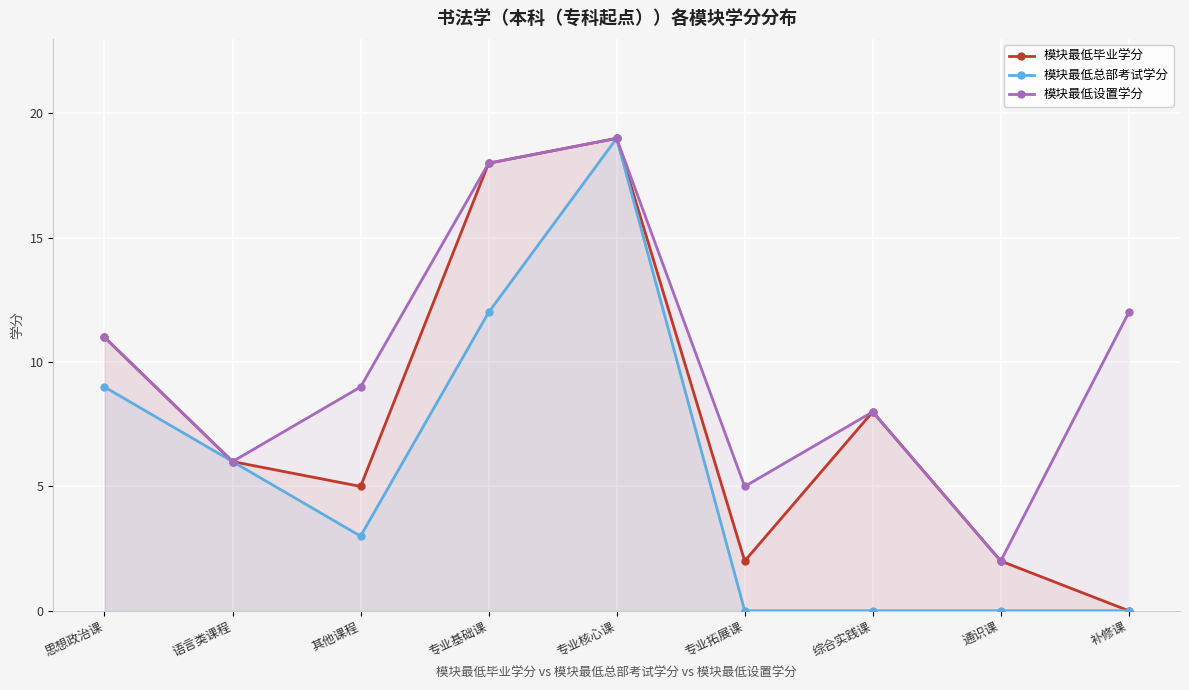

Reading right to left, extract all data points from this chart.

模块最低毕业学分: 补修课=0	通识课=2	综合实践课=8	专业拓展课=2	专业核心课=19	专业基础课=18	其他课程=5	语言类课程=6	思想政治课=11
模块最低总部考试学分: 补修课=0	通识课=0	综合实践课=0	专业拓展课=0	专业核心课=19	专业基础课=12	其他课程=3	语言类课程=6	思想政治课=9
模块最低设置学分: 补修课=12	通识课=2	综合实践课=8	专业拓展课=5	专业核心课=19	专业基础课=18	其他课程=9	语言类课程=6	思想政治课=11